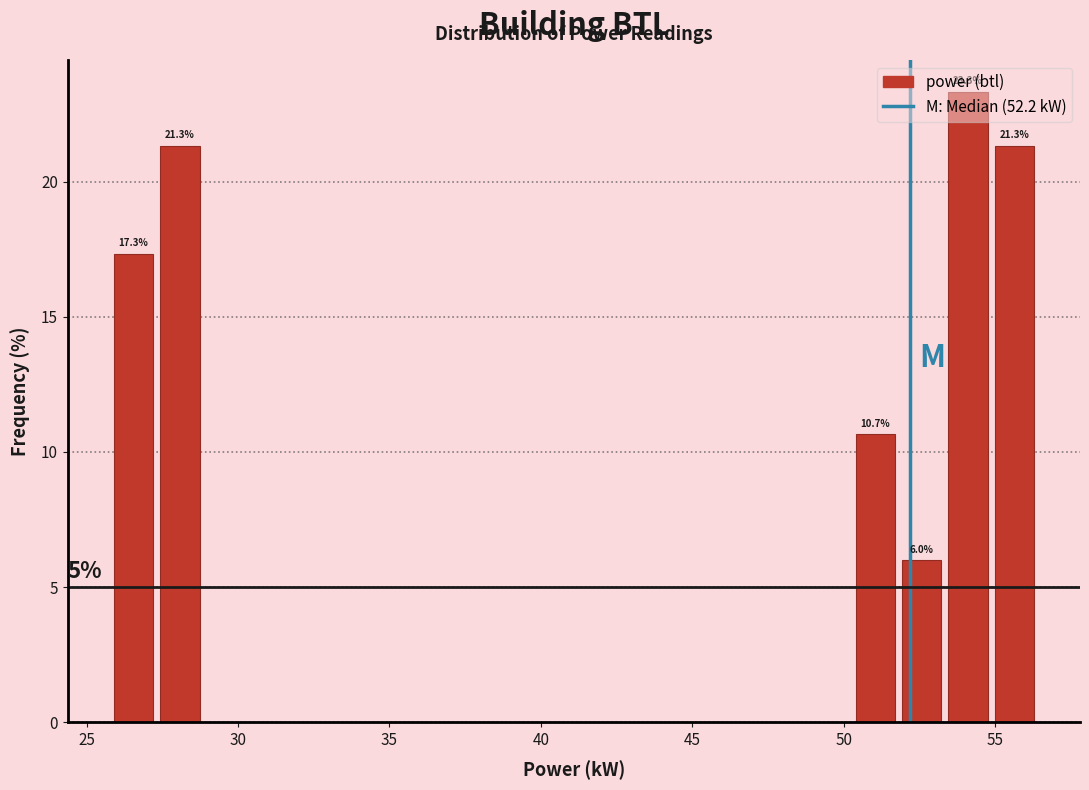

Read against the x-axis, roughly where is the centre of the tallest bar?

54.0